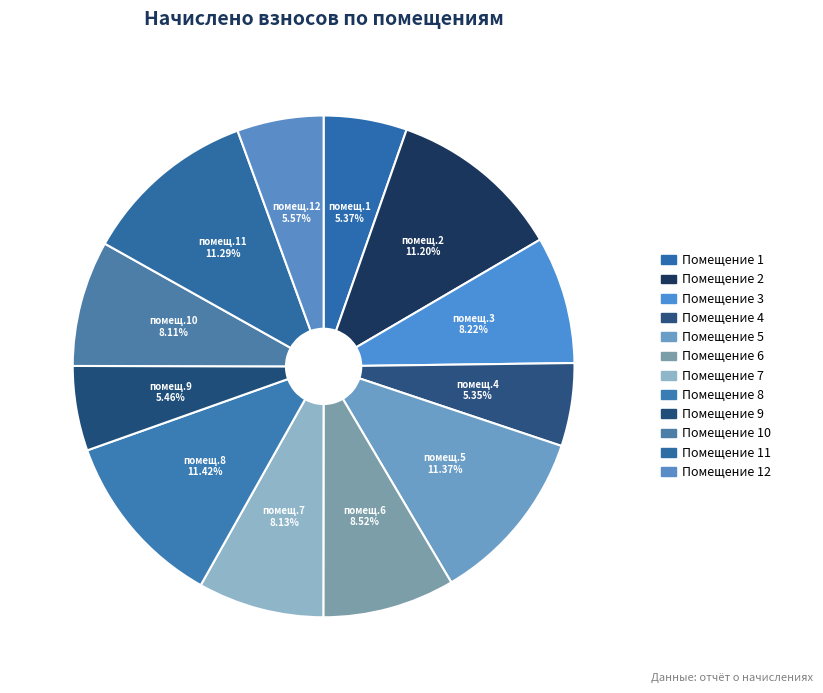

Which category has the biggest portion of the pie?

8